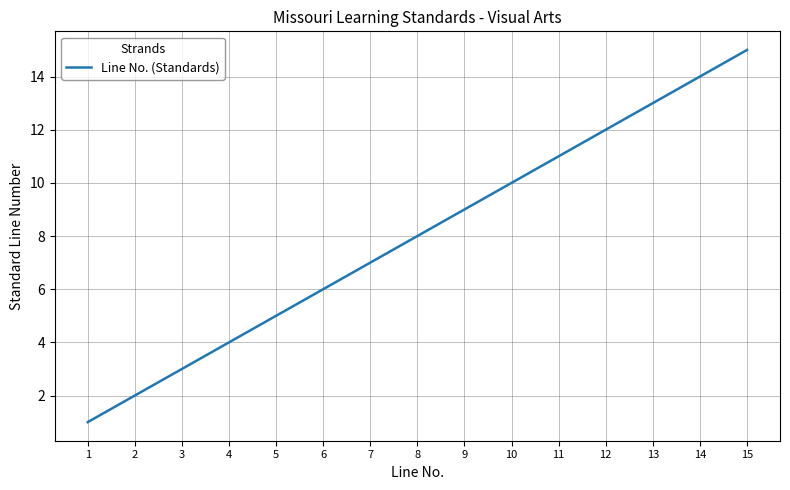

Reading right to left, list all the values displayed in this chart.

15	14	13	12	11	10	9	8	7	6	5	4	3	2	1